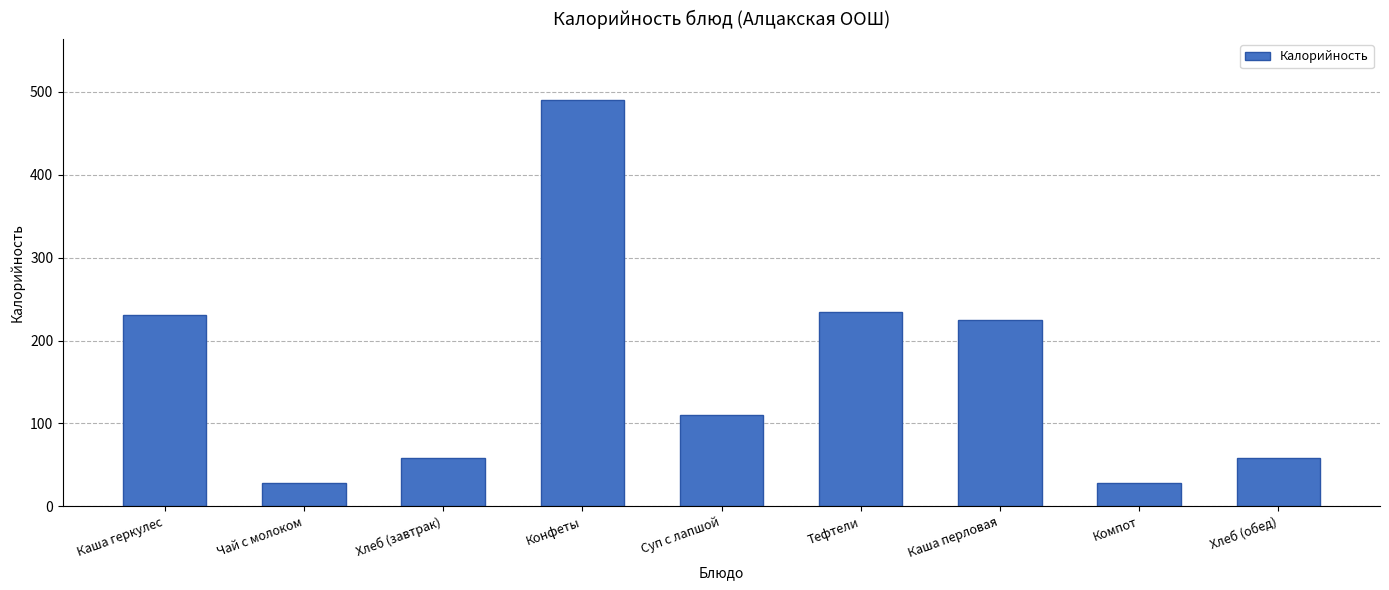

What is the label of the 9th bar from the left?

Хлеб (обед)